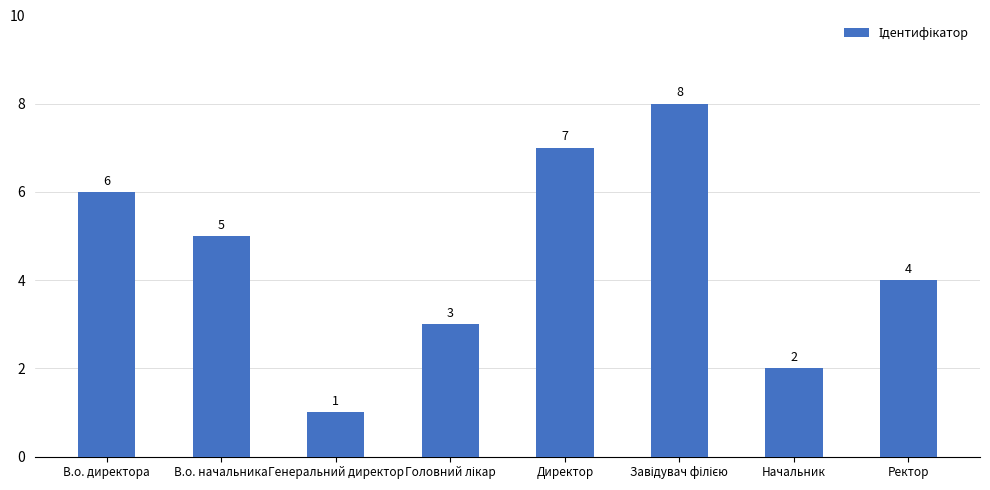

What is the difference between the maximum and minimum values?

7